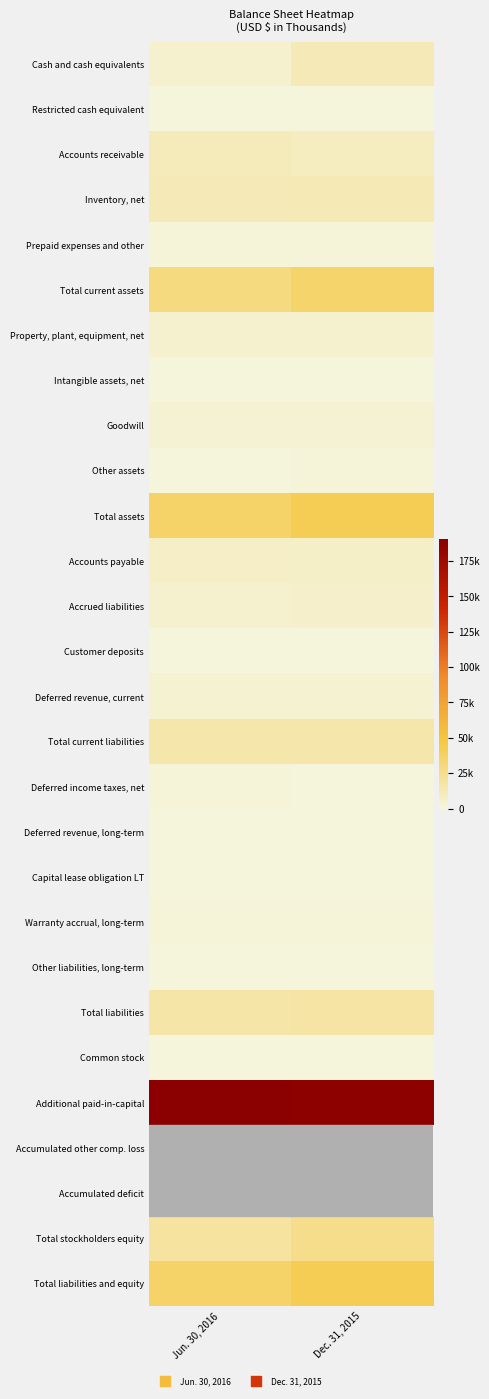

Between Dec. 31, 2015 and Jun. 30, 2016, which is larger?

Dec. 31, 2015